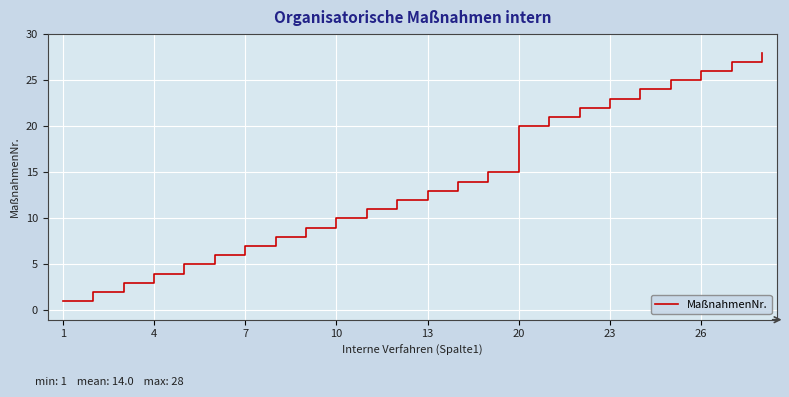

What is the difference between the maximum and minimum values?

27